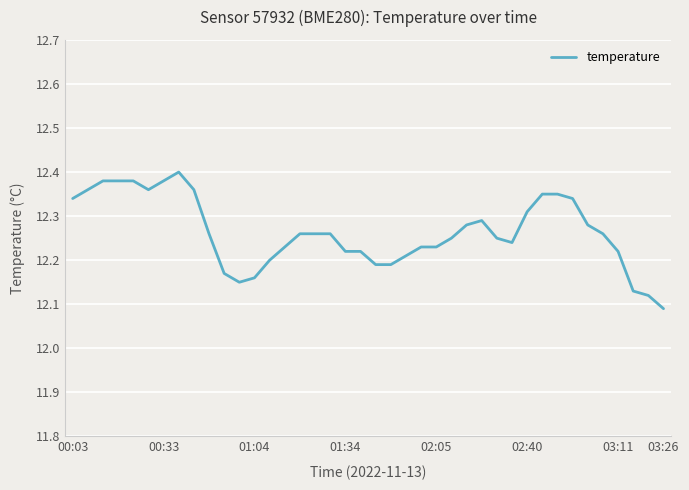

At which category does the chart reach its minimum across all series?

03:26